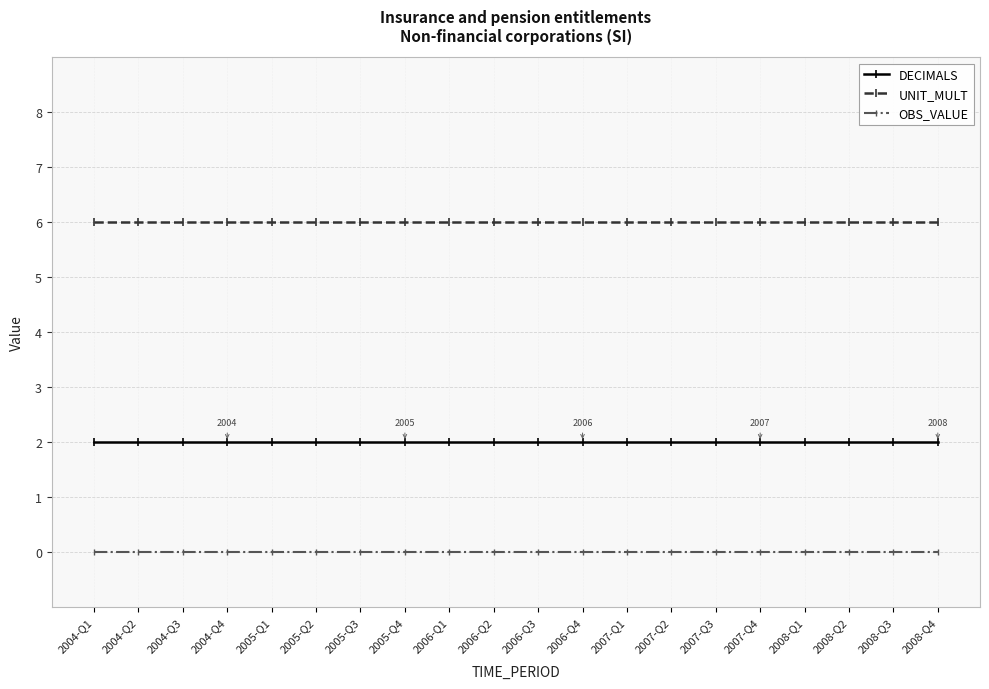

True or false: UNIT_MULT and DECIMALS cross at least once.

False